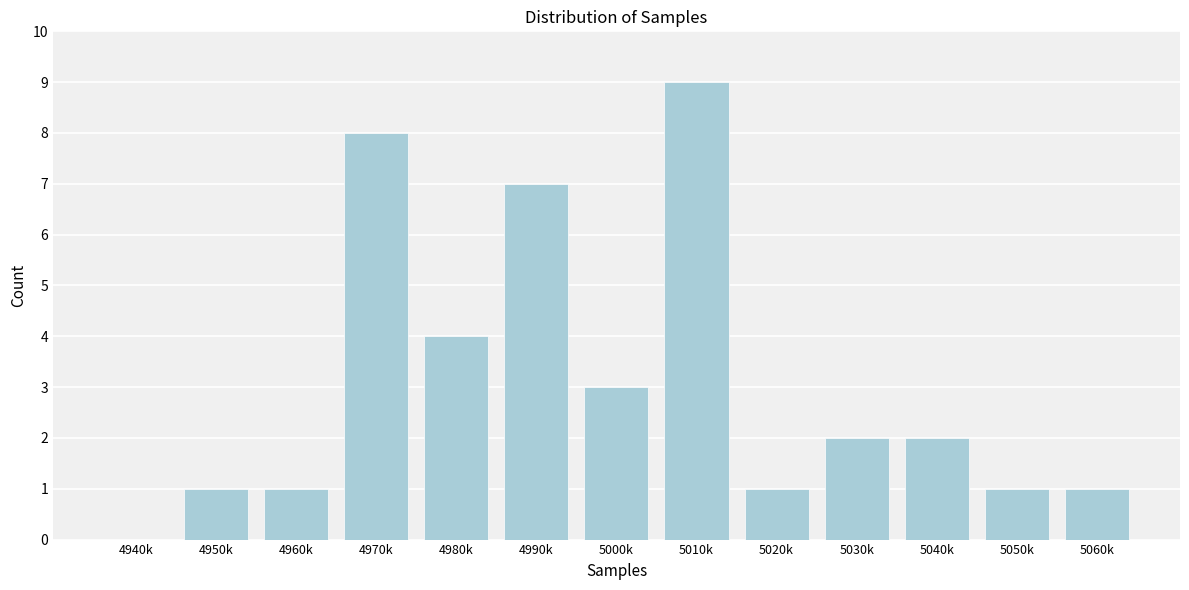

Reading left to right, what are all the values shown in this chart?

4940k=0	4950k=1	4960k=1	4970k=8	4980k=4	4990k=7	5000k=3	5010k=9	5020k=1	5030k=2	5040k=2	5050k=1	5060k=1